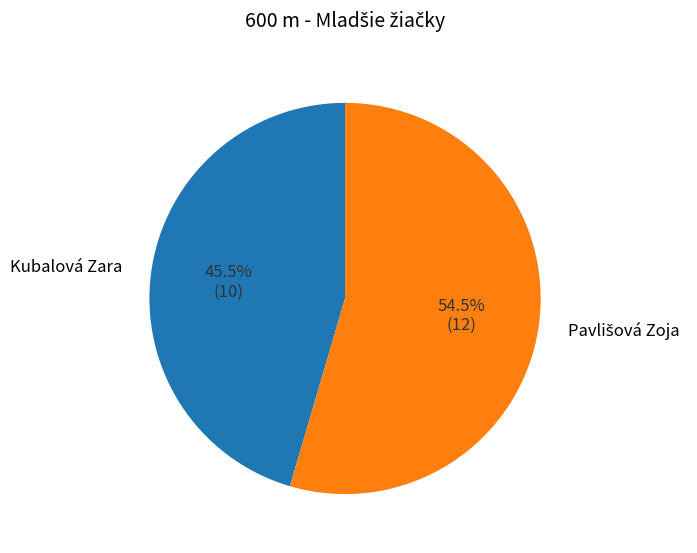

To the nearest percent, what is the average slice percentage?

50%